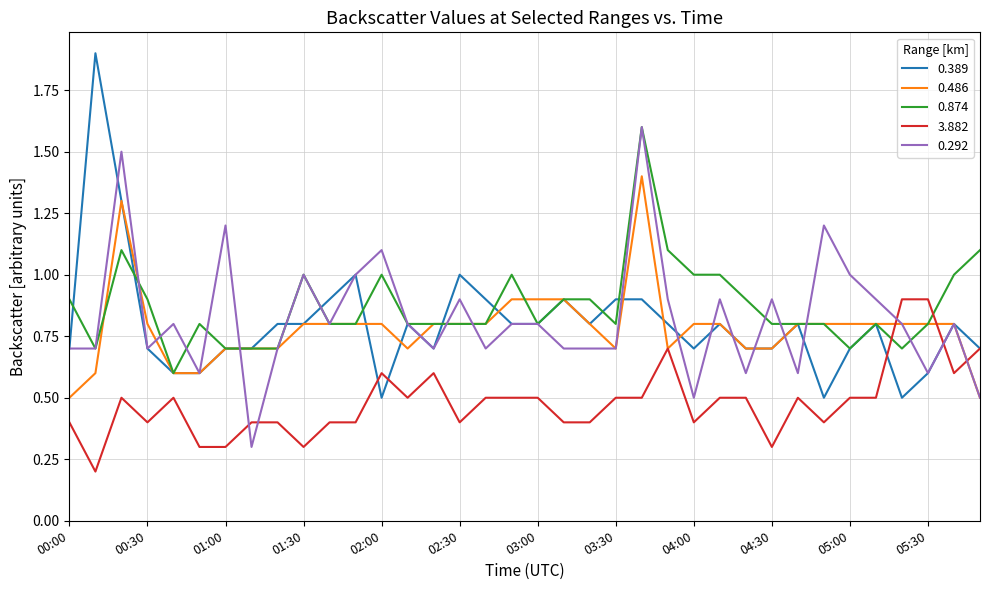

How many times do 3.882 and 0.874 cross each other?

2